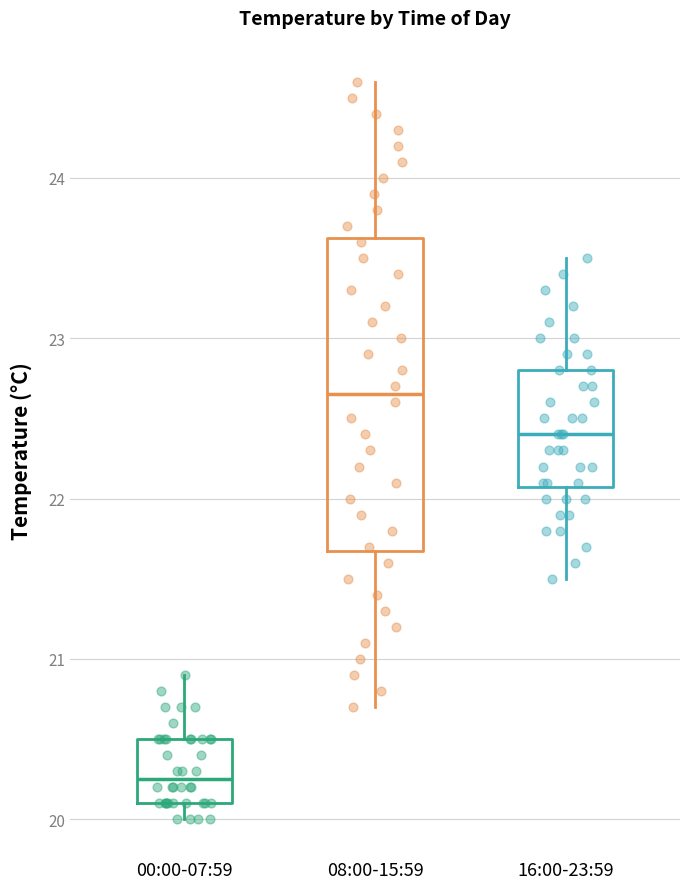

Which box has the lowest median line?

00:00-07:59